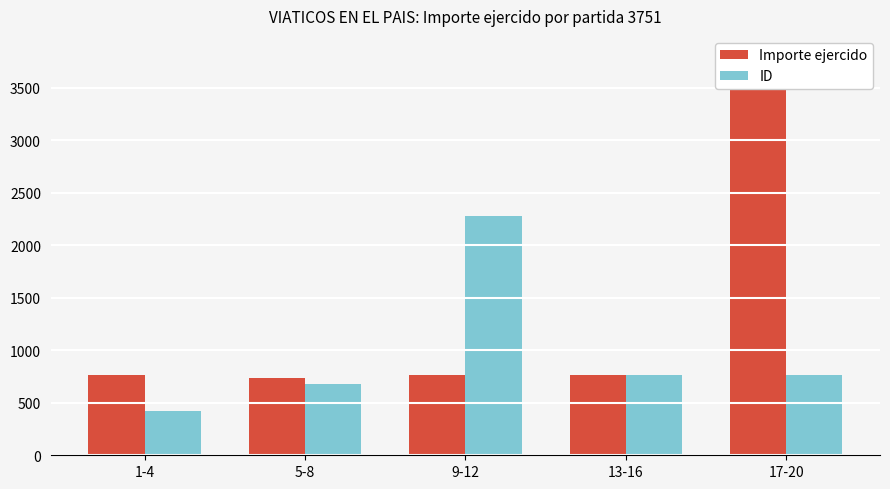

List the labels in order of ID value, largest first.

9-12, 13-16, 17-20, 5-8, 1-4